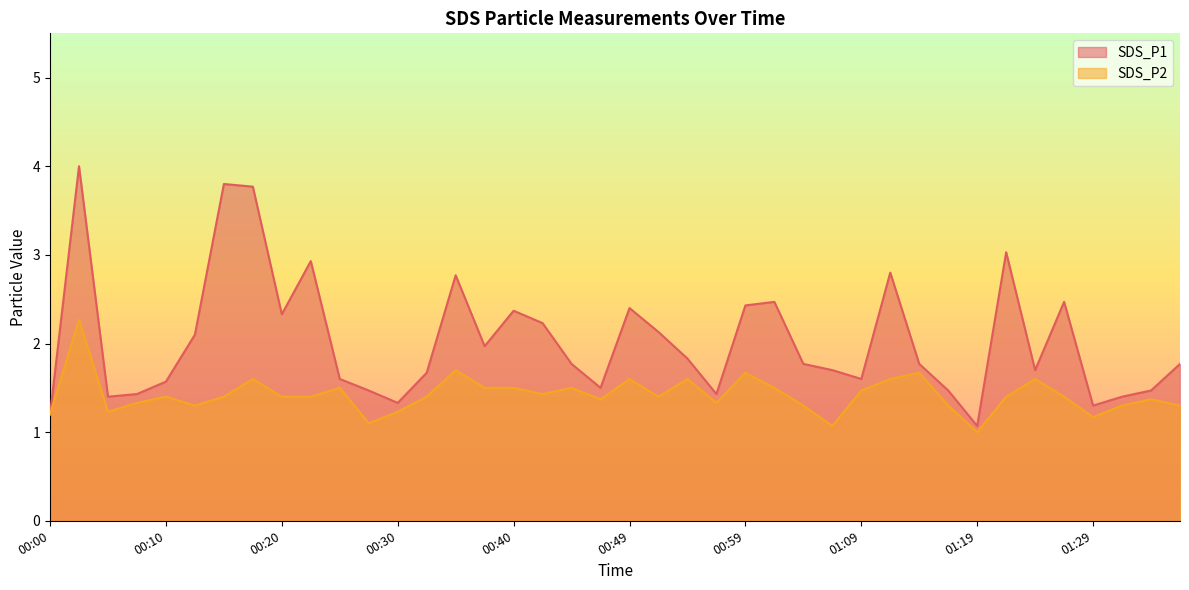

What is the label of the 32nd point from the right?

00:20